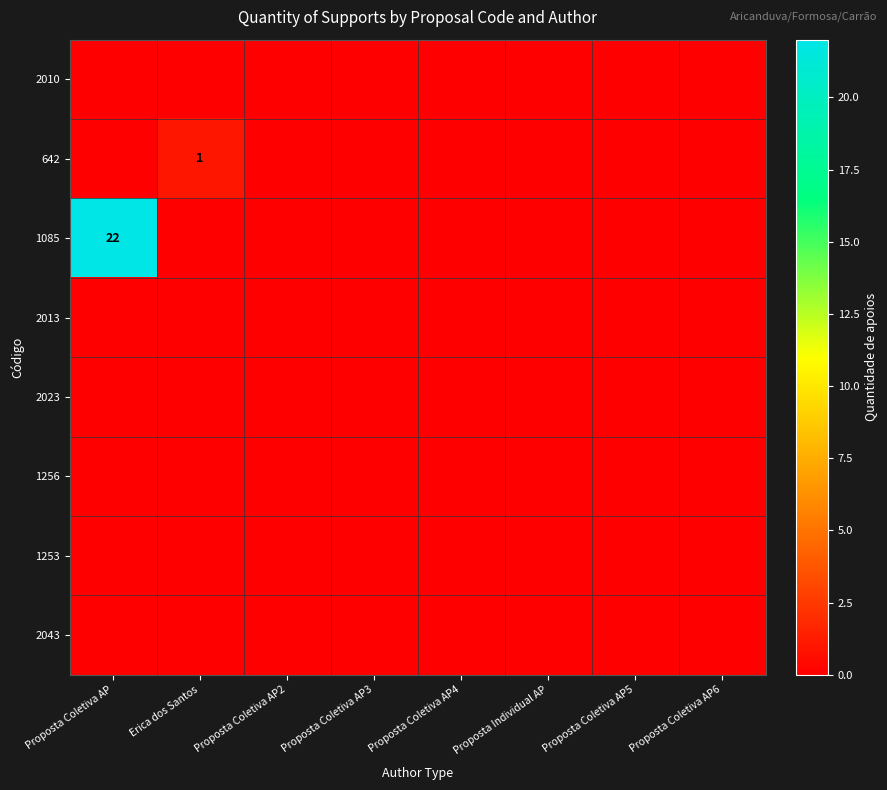

At how many categories does at least one series exceed 15?

1